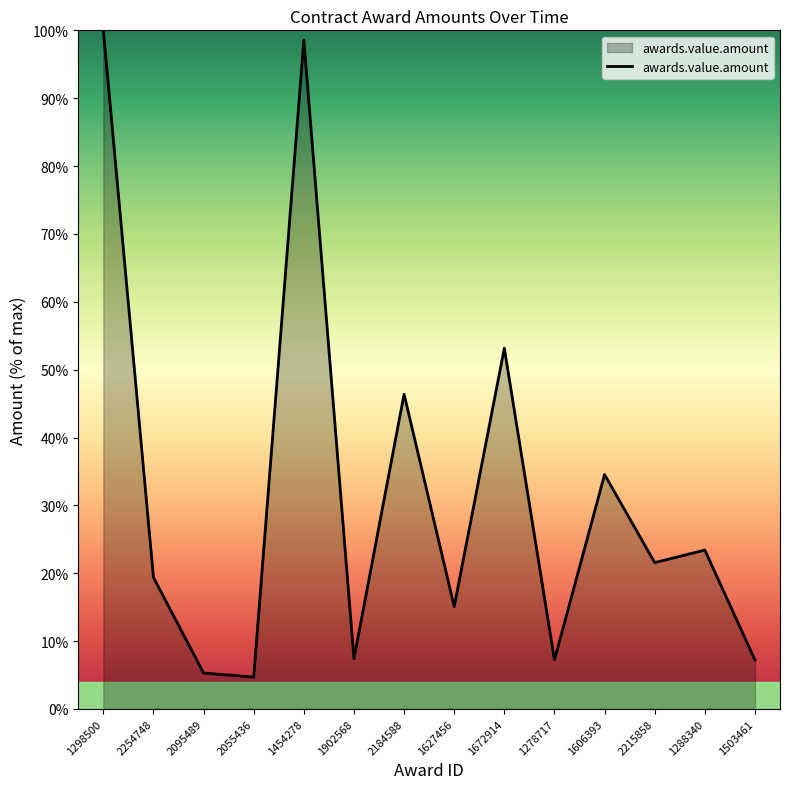

What is the ratio of the value at 2055436 to the value at 1503461?

0.7